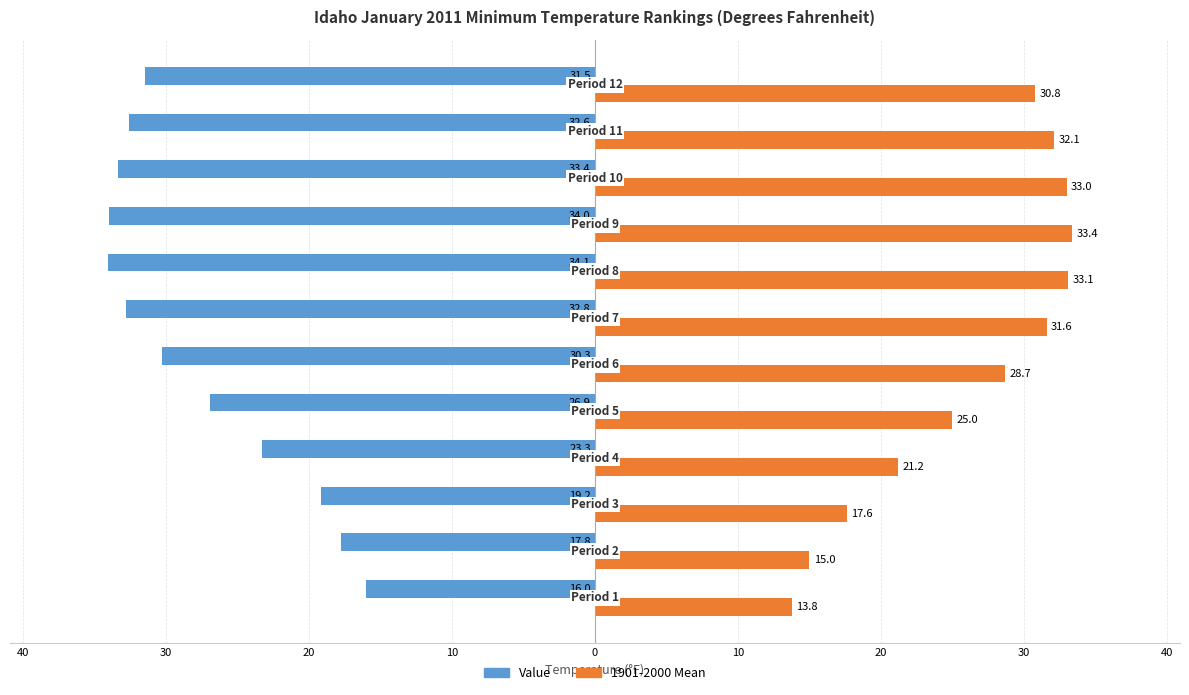

What are all the series names shown in the legend?

Value, 1901-2000 Mean